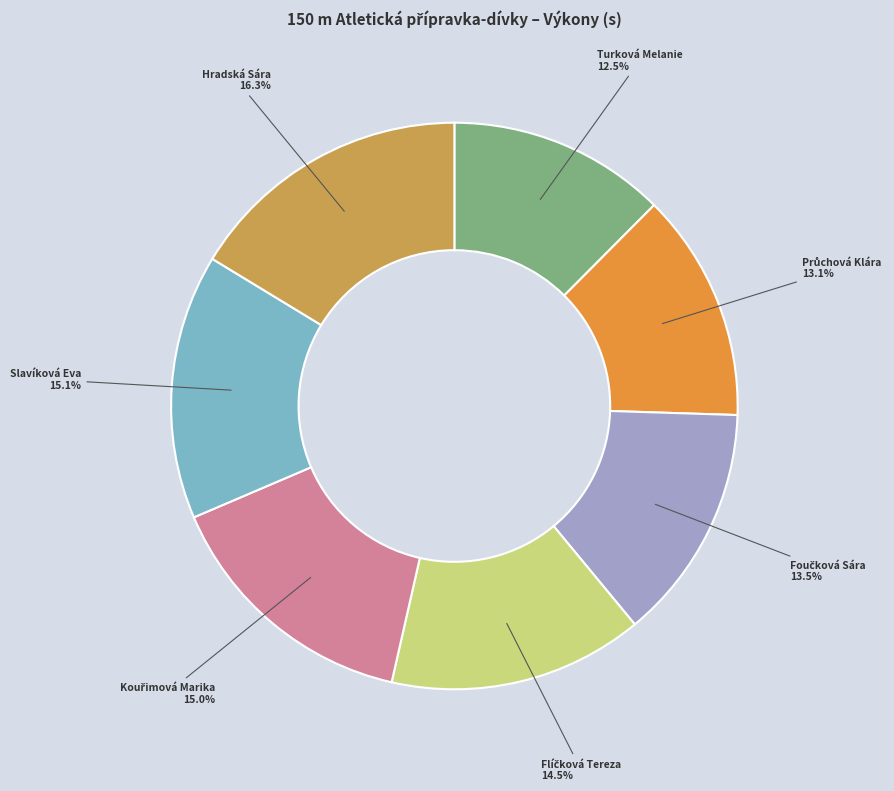

Is there a majority slice in this chart?

No